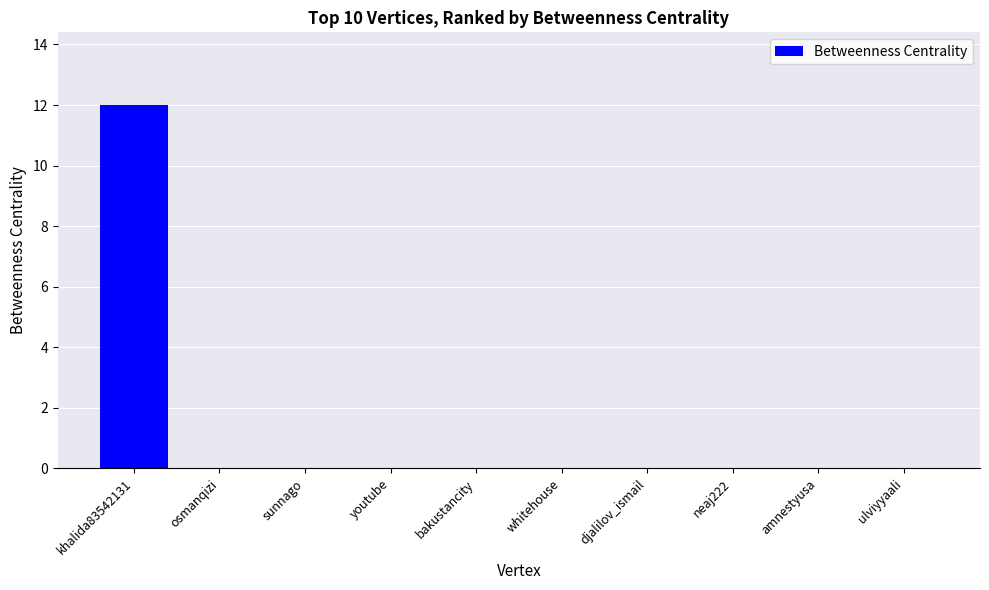

What is the average value?

1